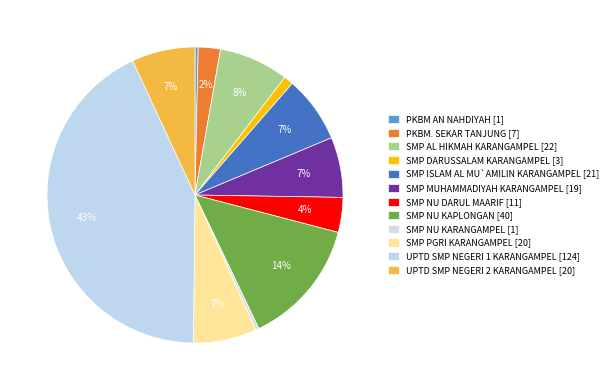

To the nearest percent, what is the average slice percentage?

8%